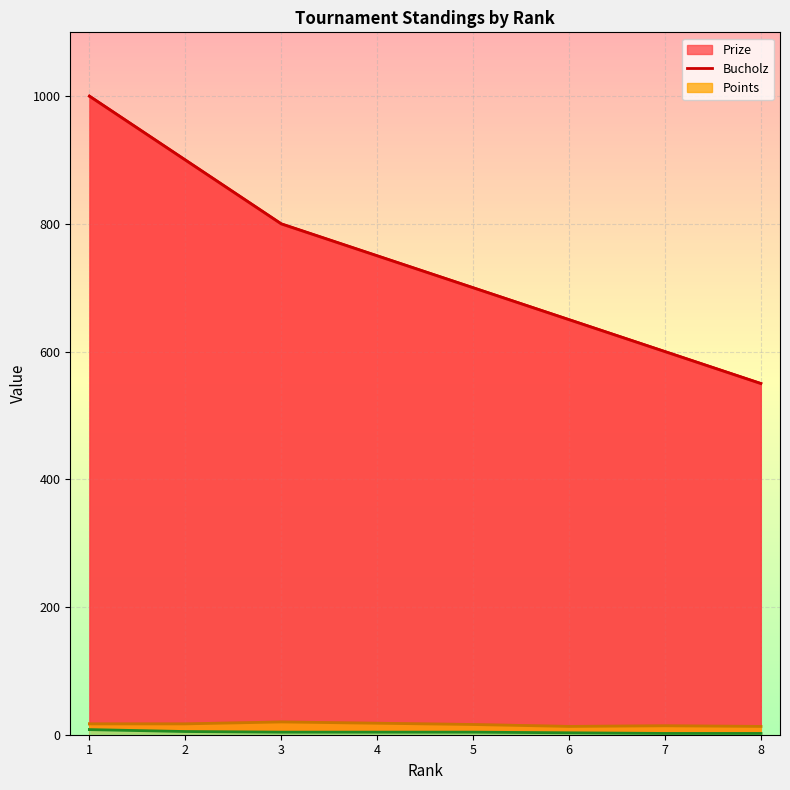

What is the average value of the Points series?

4